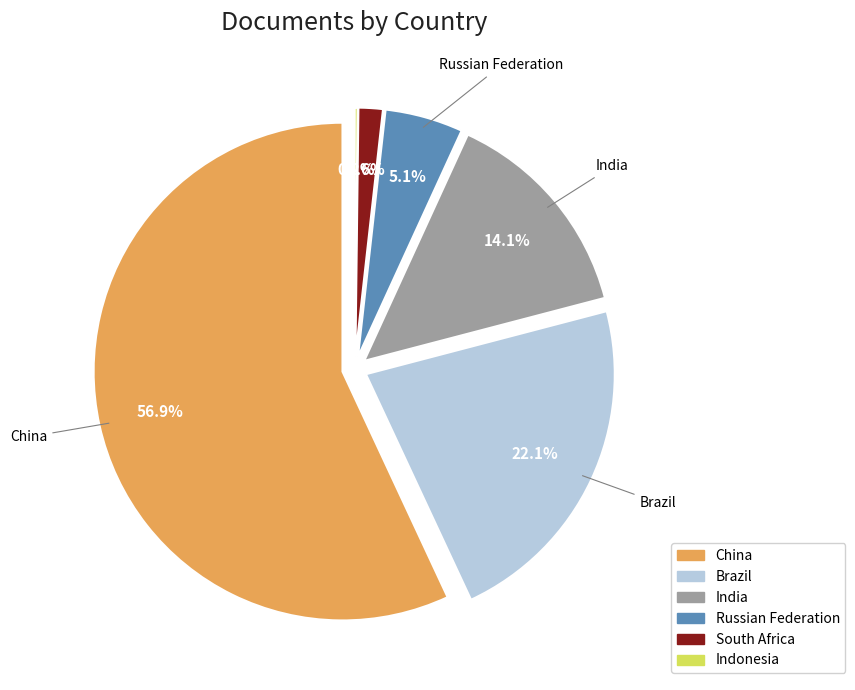

To the nearest percent, what portion does India represent?

14%